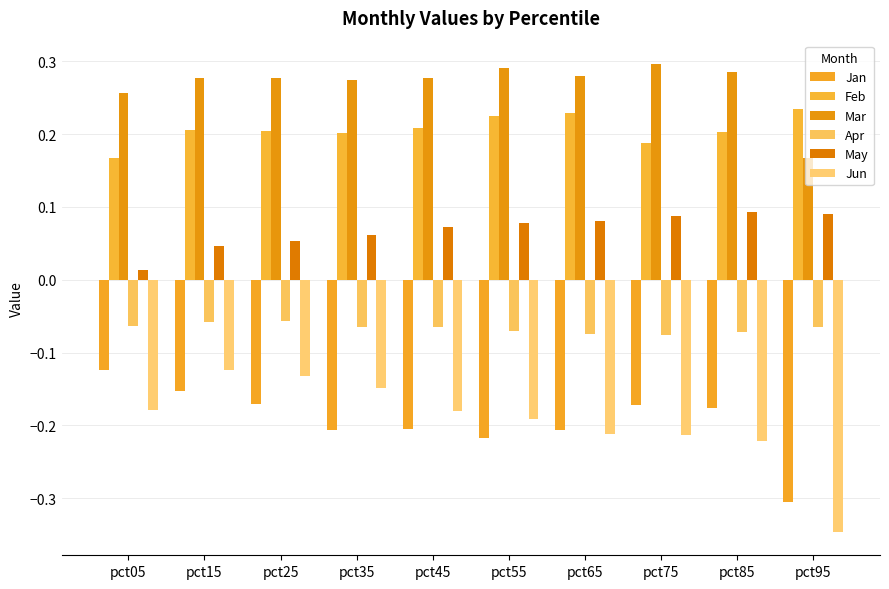

The Jan series shows -0.3 at pct35. True or false?

False